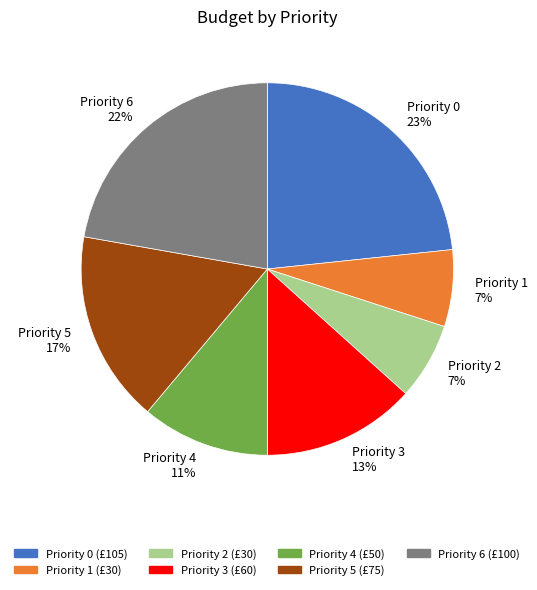

To the nearest percent, what is the average slice percentage?

14%